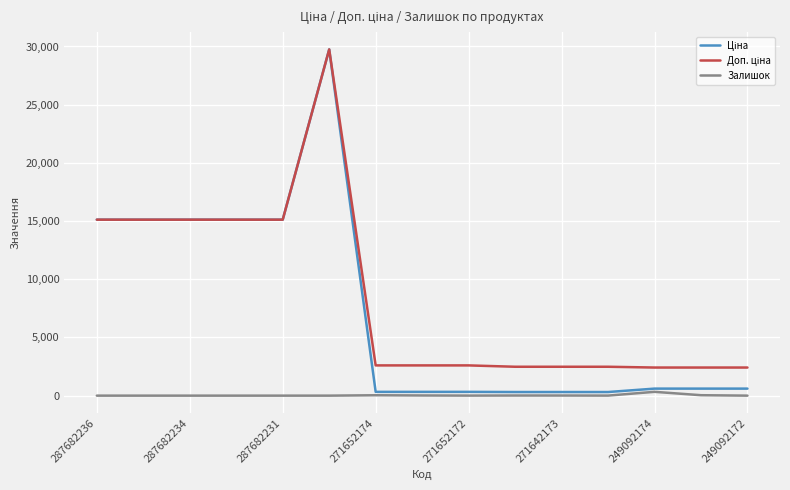

Where does the Залишок series first go above 4?

271652174